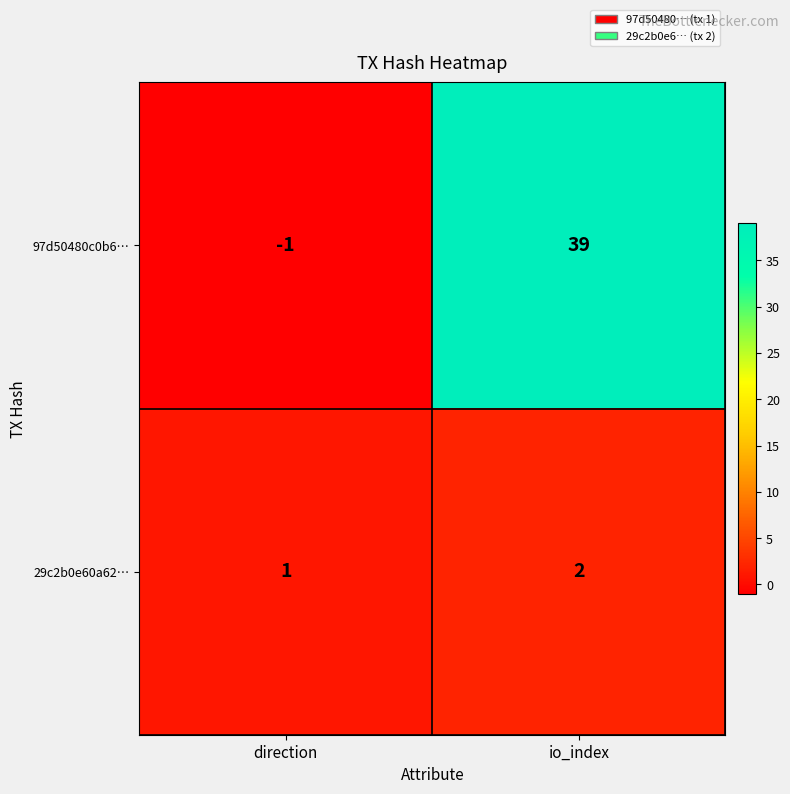

Between direction and io_index, which series saw the biggest shift?

97d50480c0b6…